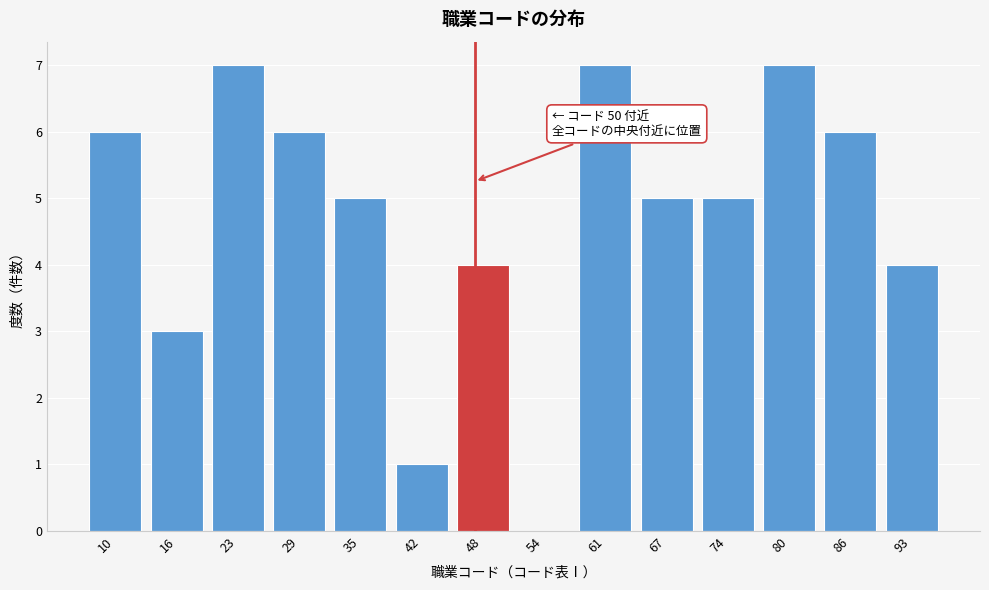

Reading left to right, extract all data points from this chart.

10=6	16=3	23=7	29=6	35=5	42=1	48=4	54=0	61=7	67=5	74=5	80=7	86=6	93=4